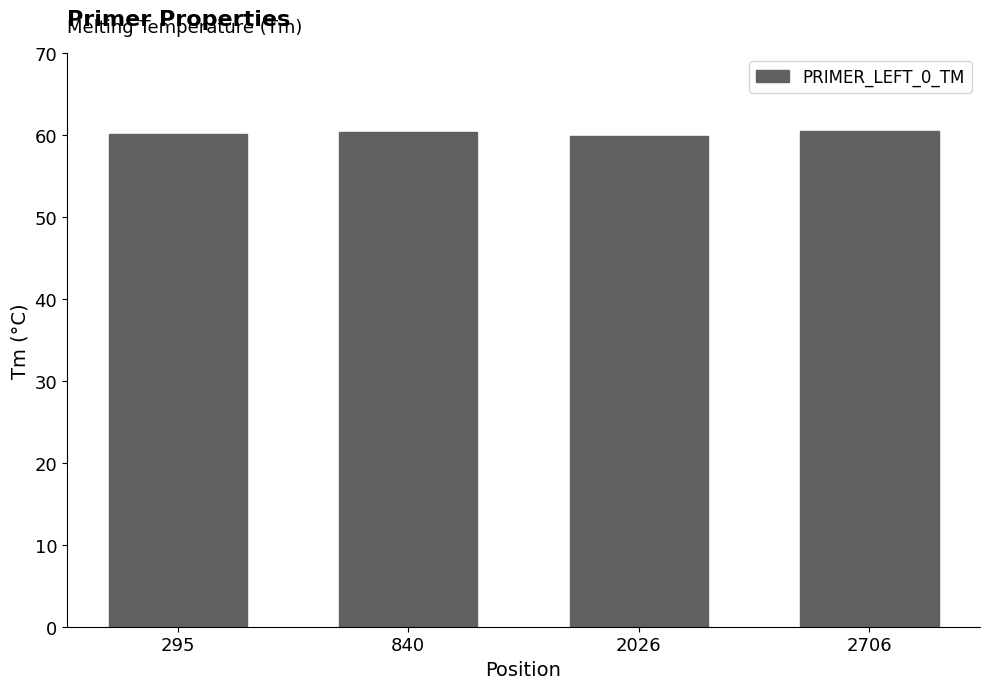

What is the value of the 1st bar from the left?

60.1